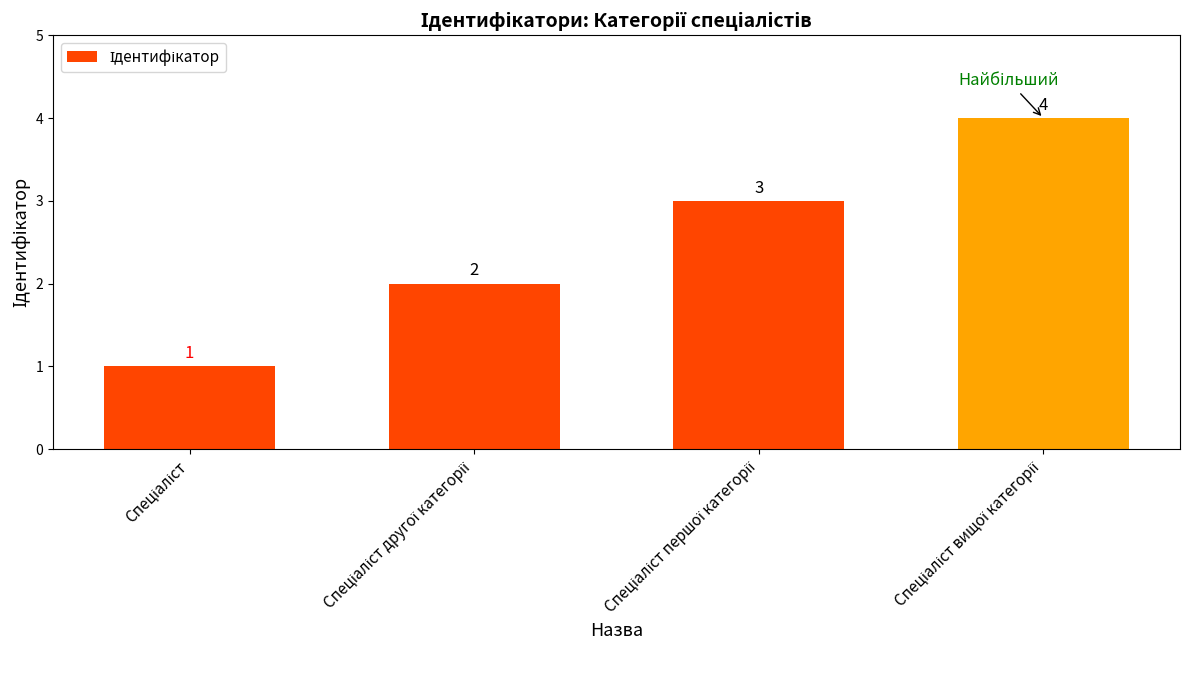

Count the values in the range 2 to 4.

3